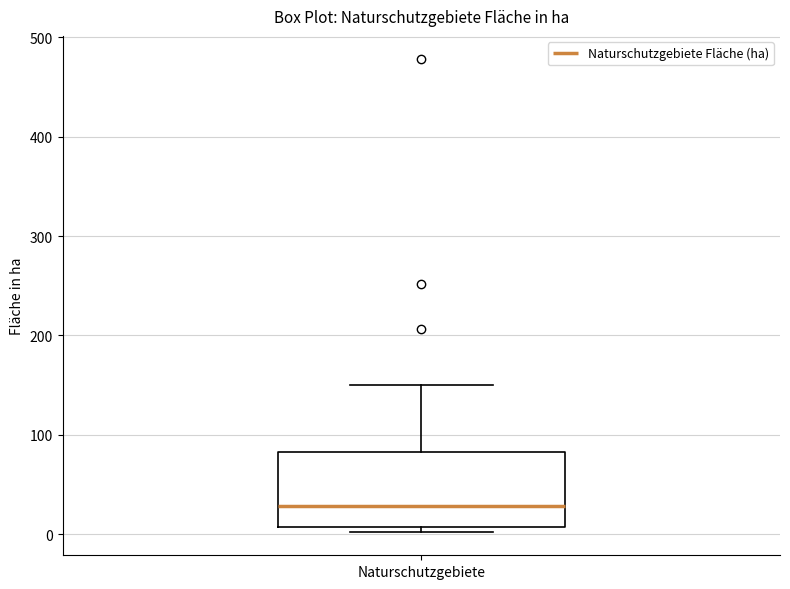

Transcribe this box plot: give where the median line is, the range the box spans, and where the two whiskers end, as read against the y-axis. The values are not printed on the chart, so give them approximately, as read against the axis.

median 30, box 10 to 80, whiskers 0 to 150